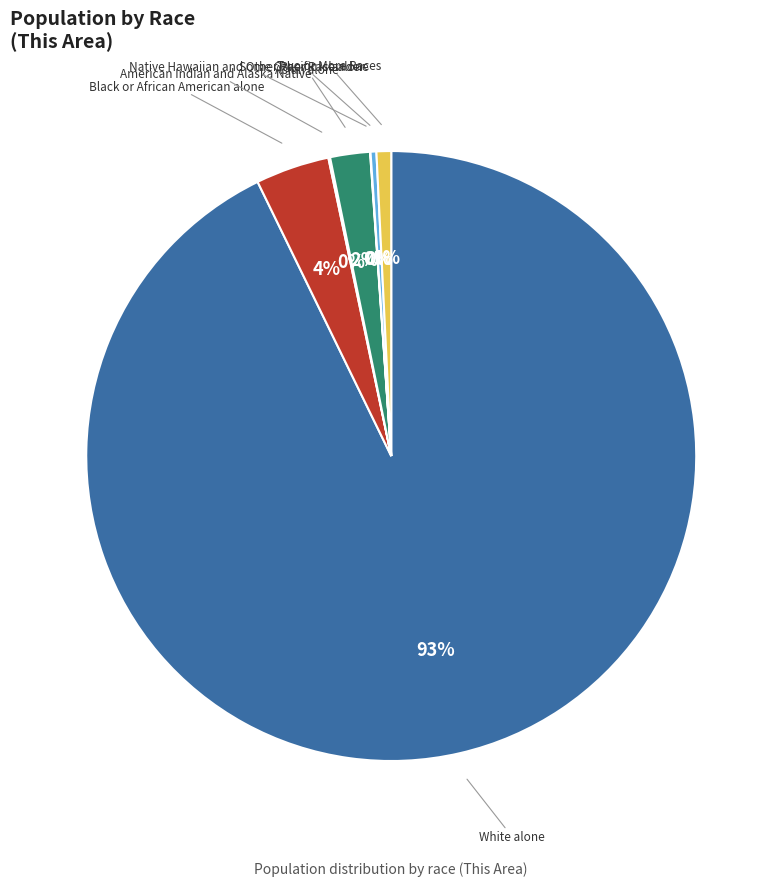

Which has a higher value, White alone or Asian alone?

White alone